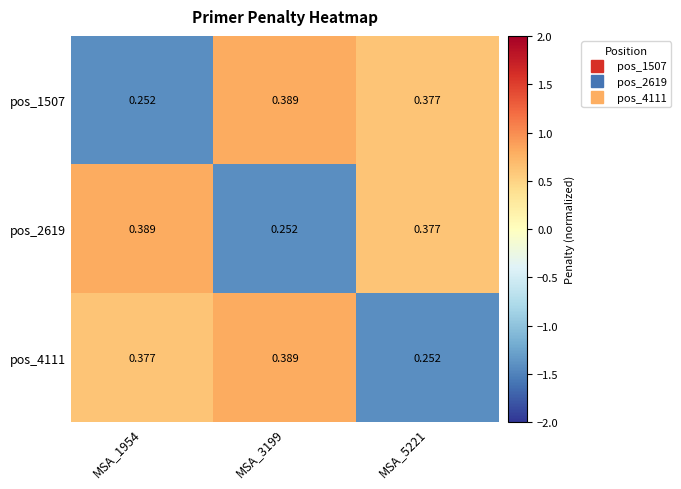

Is the value of pos_2619 at MSA_3199 greater than the value of pos_4111 at MSA_3199?

No